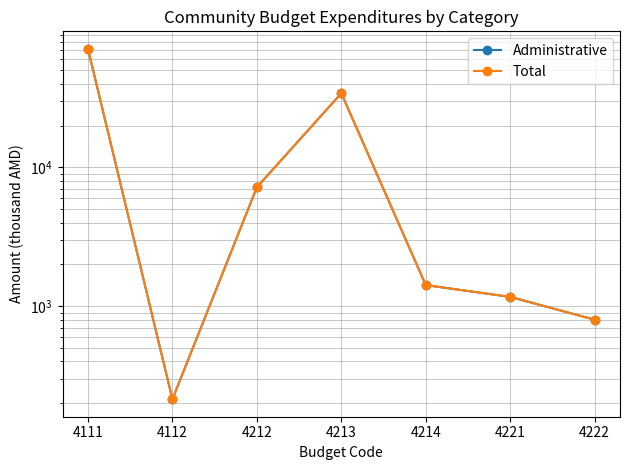

What is the highest value of the Total series?

71492.8